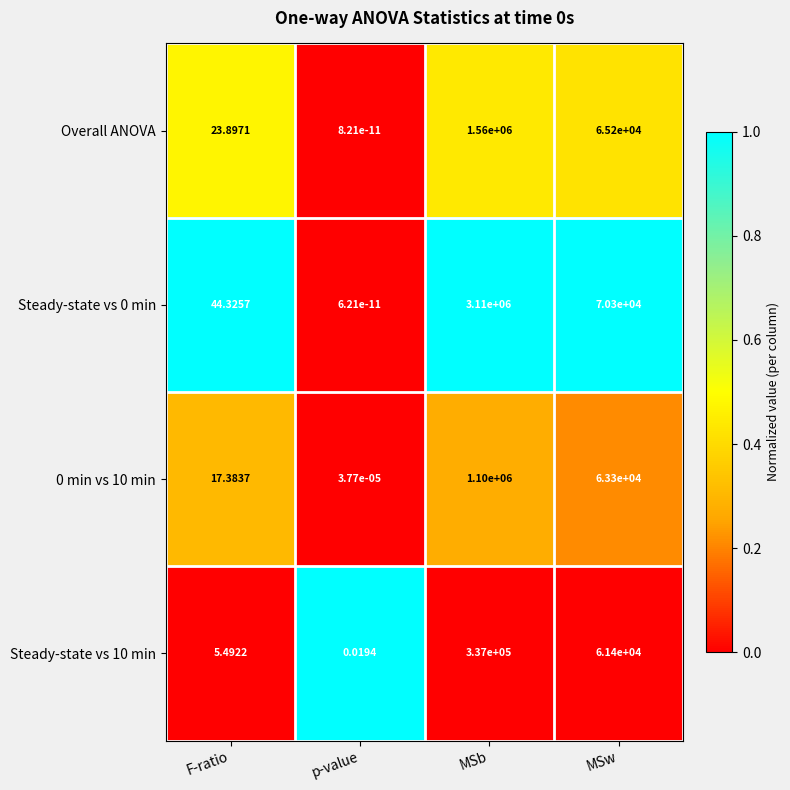

Is the value of 0 min vs 10 min at MSb greater than the value of Overall ANOVA at F-ratio?

Yes